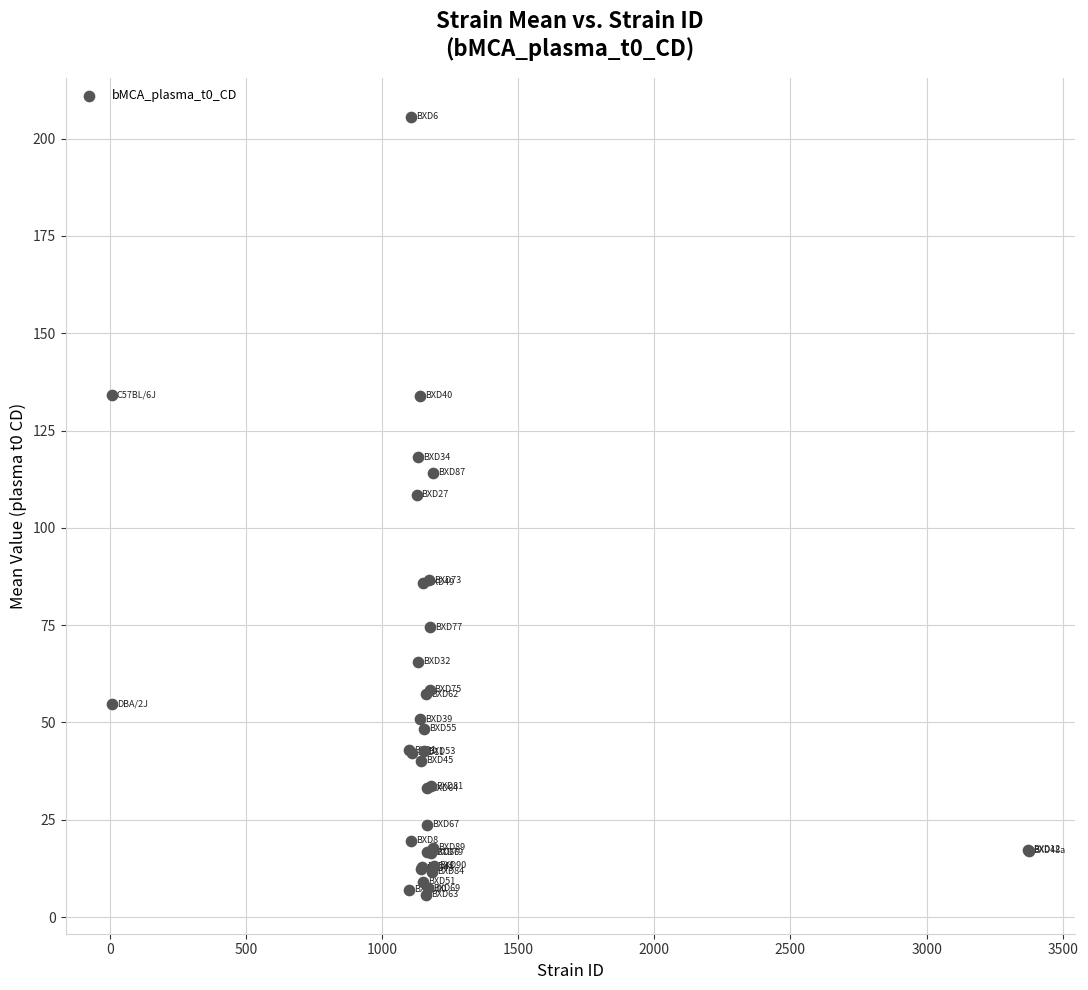

What Y value in the scatter plot is closest to 105?

108.5